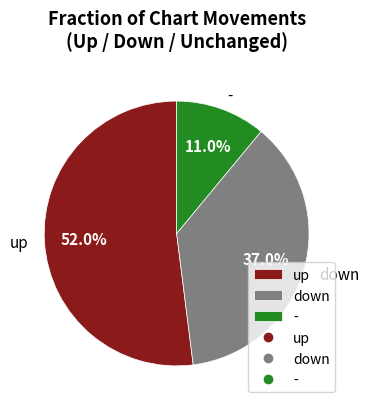

True or false: down accounts for 26% of the total.

False